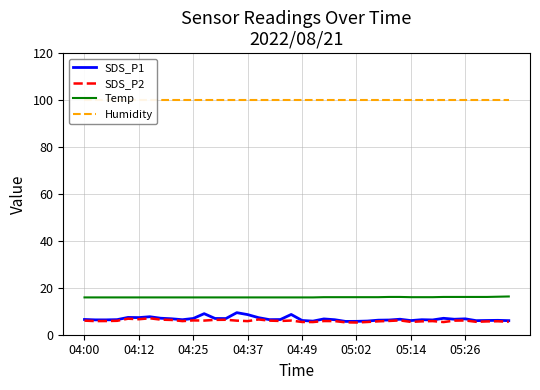

Between 11 and 14, which series saw the biggest shift?

SDS_P1